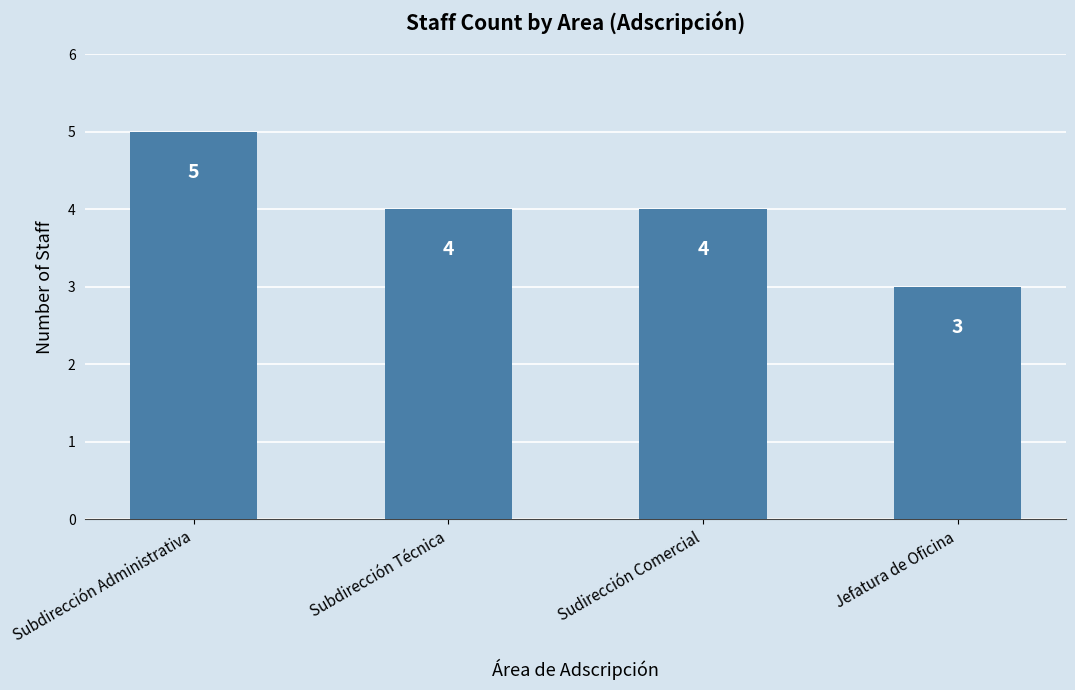

Approximately how many times larger is the value at Subdirección Técnica compared to Jefatura de Oficina?

1.3